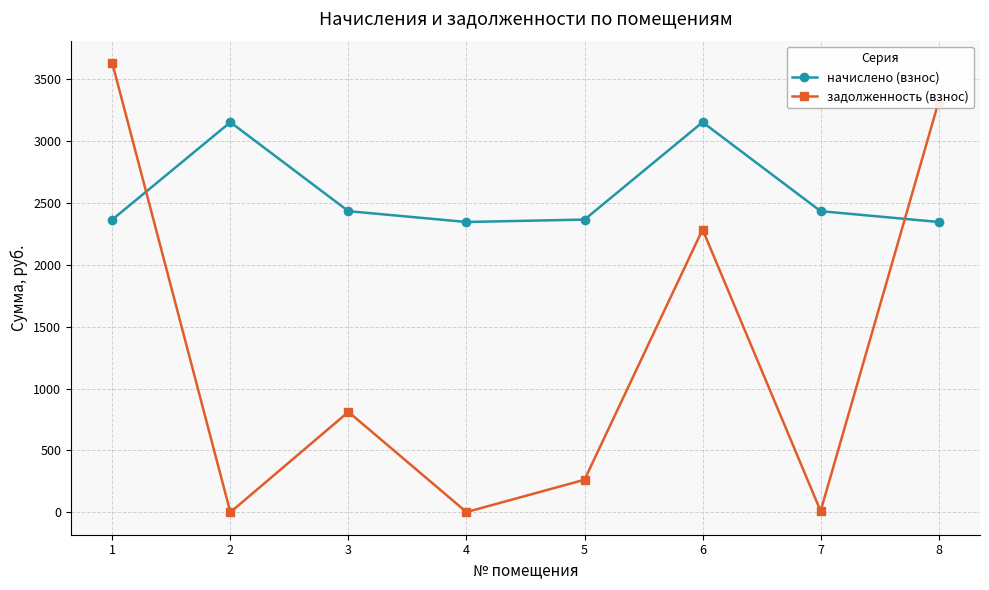

What is the value of the начислено (взнос) point at the 1st from the left?

2366.8